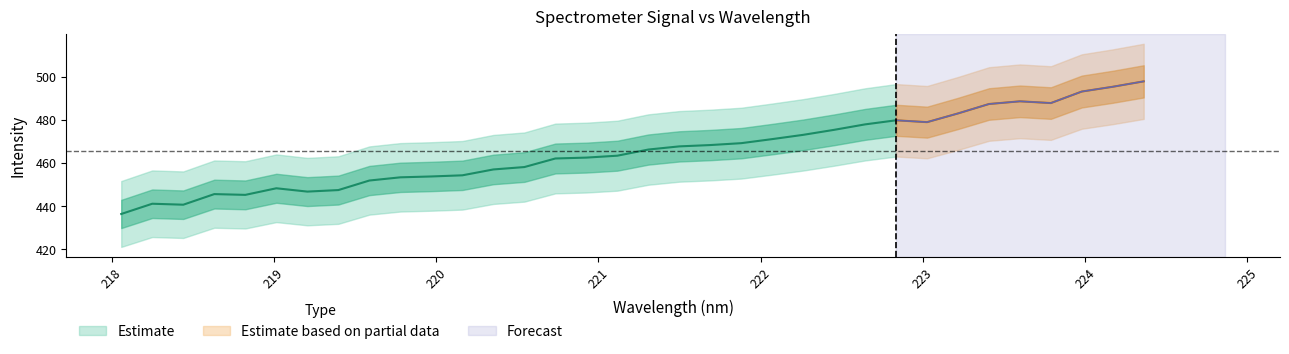

What is the sum of all x values?

7521.2